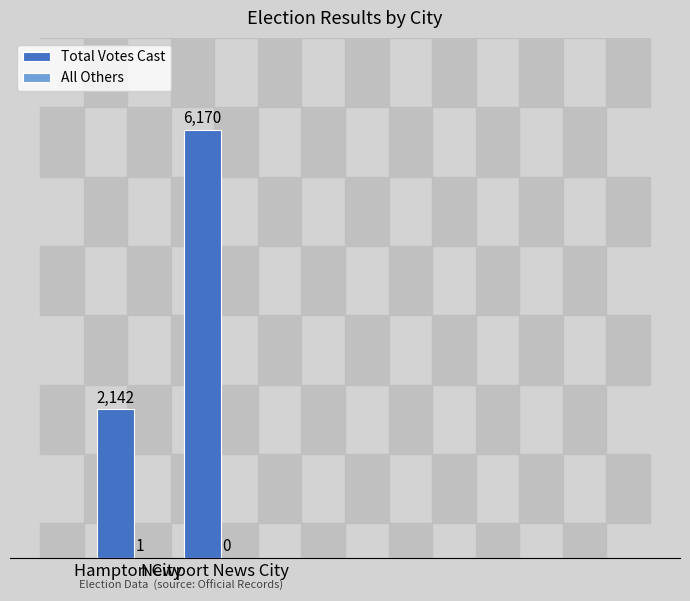

How many distinct data groups are displayed?

2